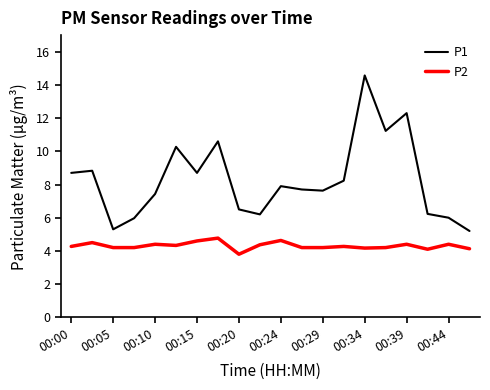

What is the maximum value for P1?

14.6